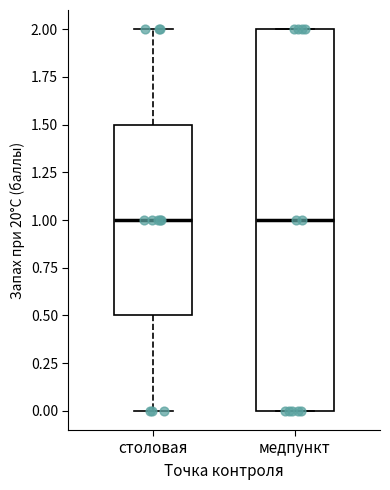

Which box is the tallest, from its lower edge to its upper edge?

медпункт